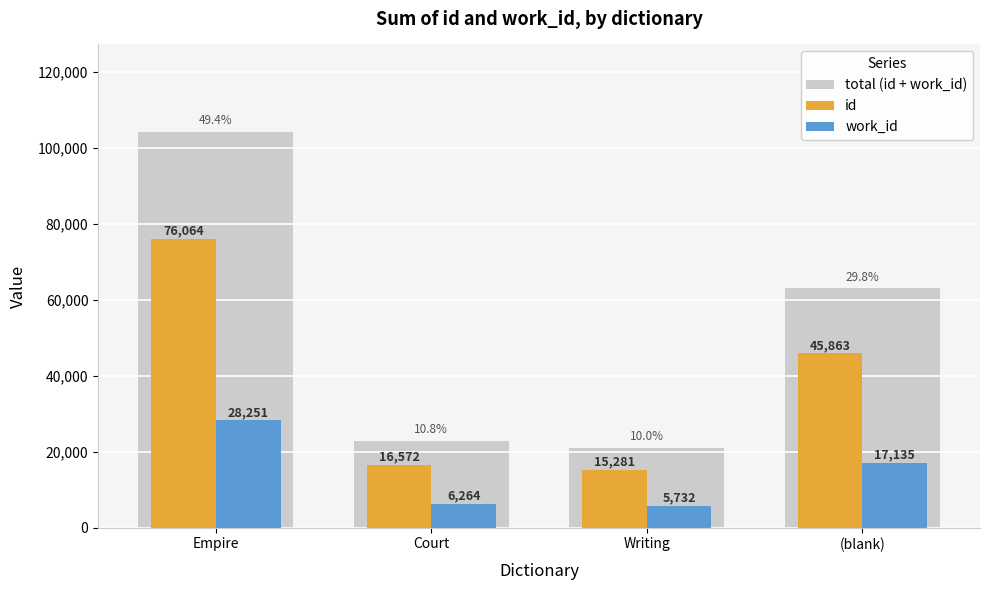

Which series has the widest spread of values?

total (id + work_id)